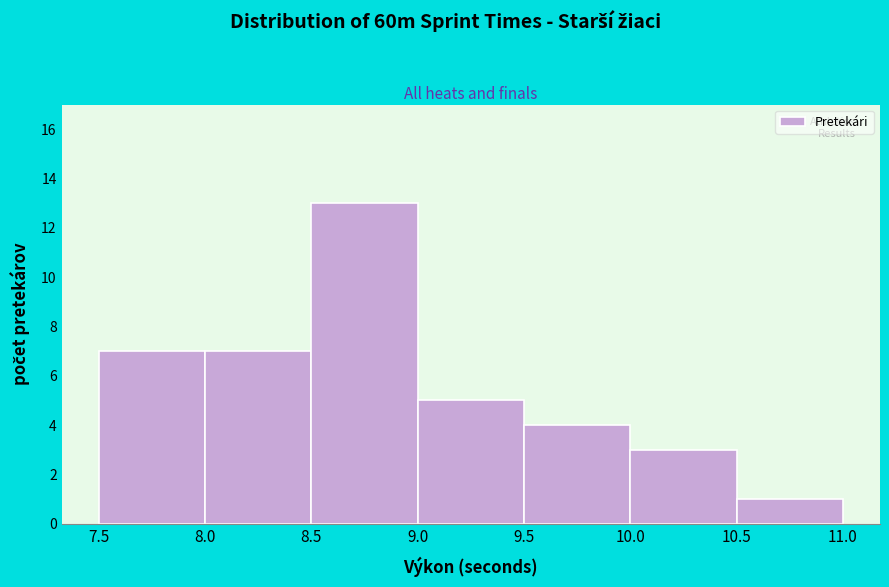

Reading left to right, transcribe this chart: for each bar, give the range it covers on the x-axis and its height. The values are not printed on the chart, so give them approximately, as read against the axis.

7.5 to 8.0: 7
8.0 to 8.5: 7
8.5 to 9.0: 13
9.0 to 9.5: 5
9.5 to 10.0: 4
10.0 to 10.5: 3
10.5 to 11.0: 1